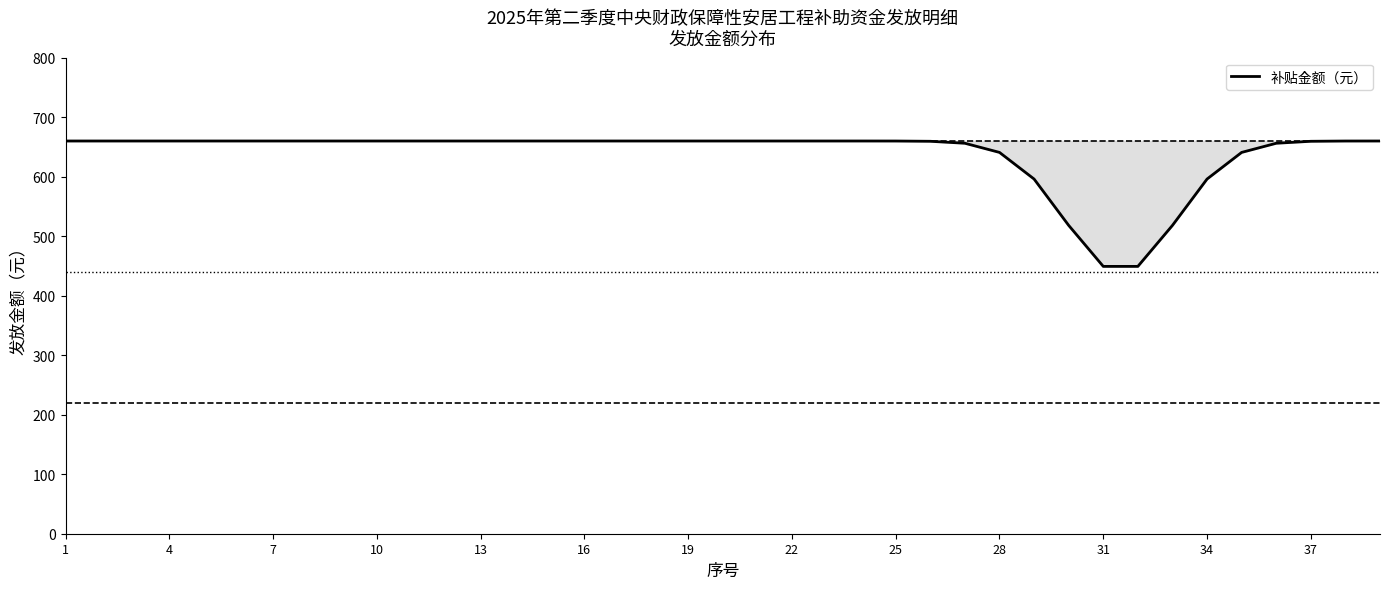

What is the smallest value displayed?

449.3